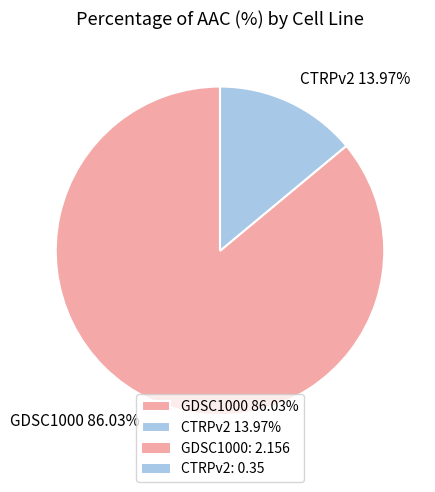

Is the sum of GDSC1000 and CTRPv2 greater than half?

Yes